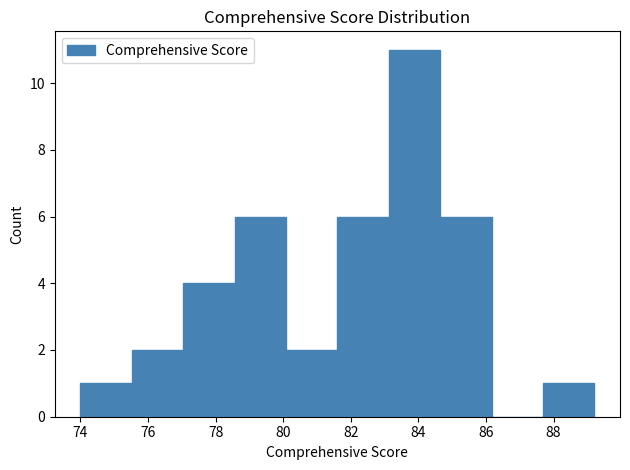

Over which range of the x-axis is the bar tallest?

83.2 to 84.6